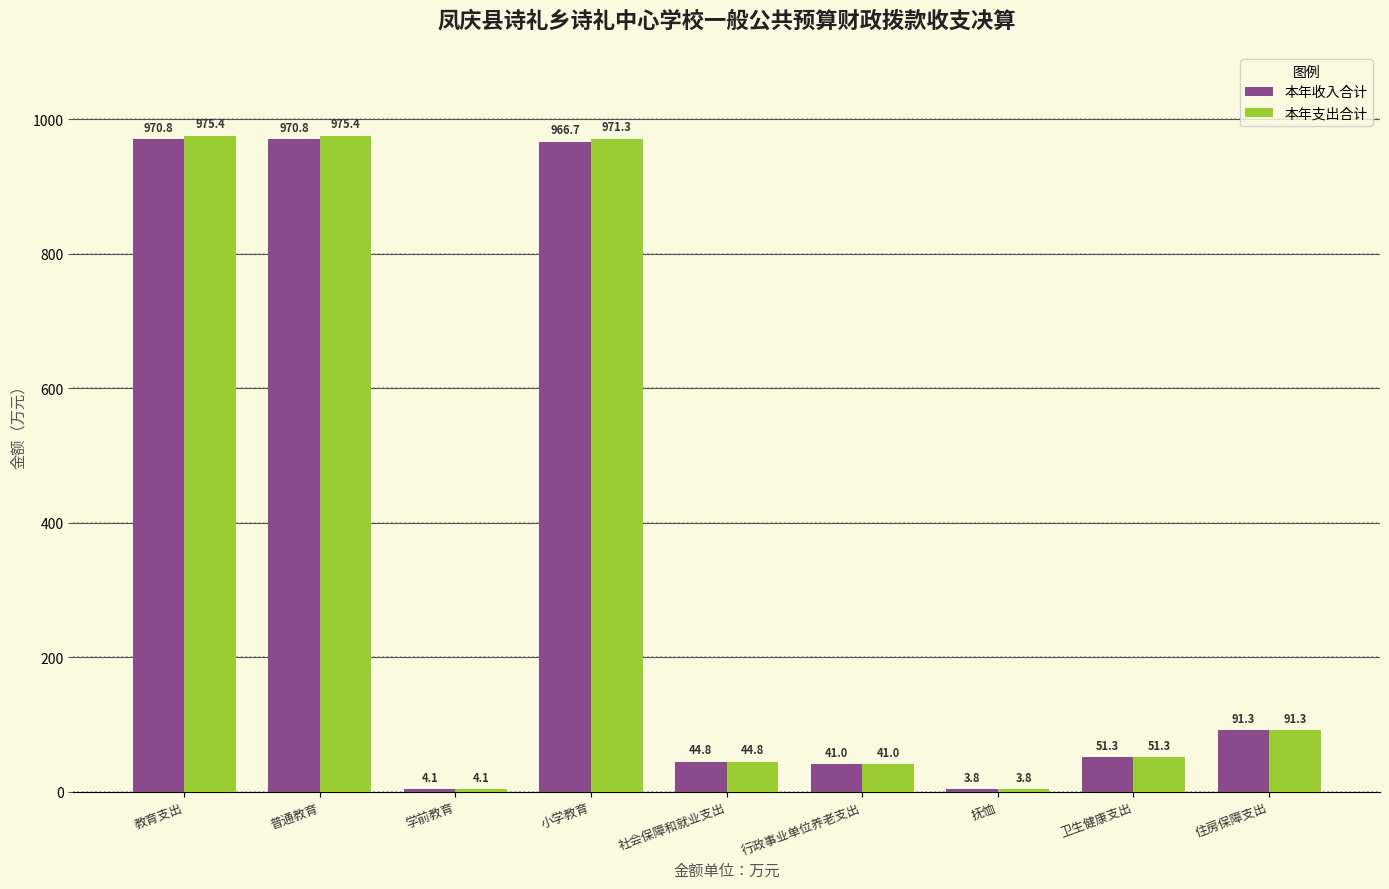

How many data points in 本年收入合计 are less than 51?

4